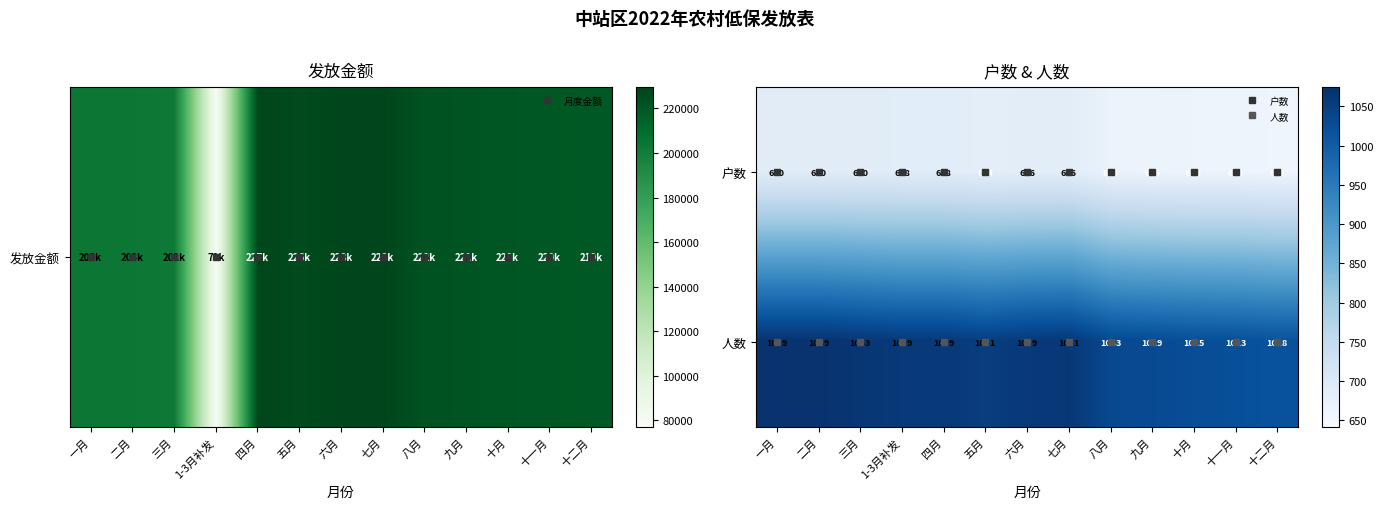

Which label corresponds to the smallest value in the chart?

一月